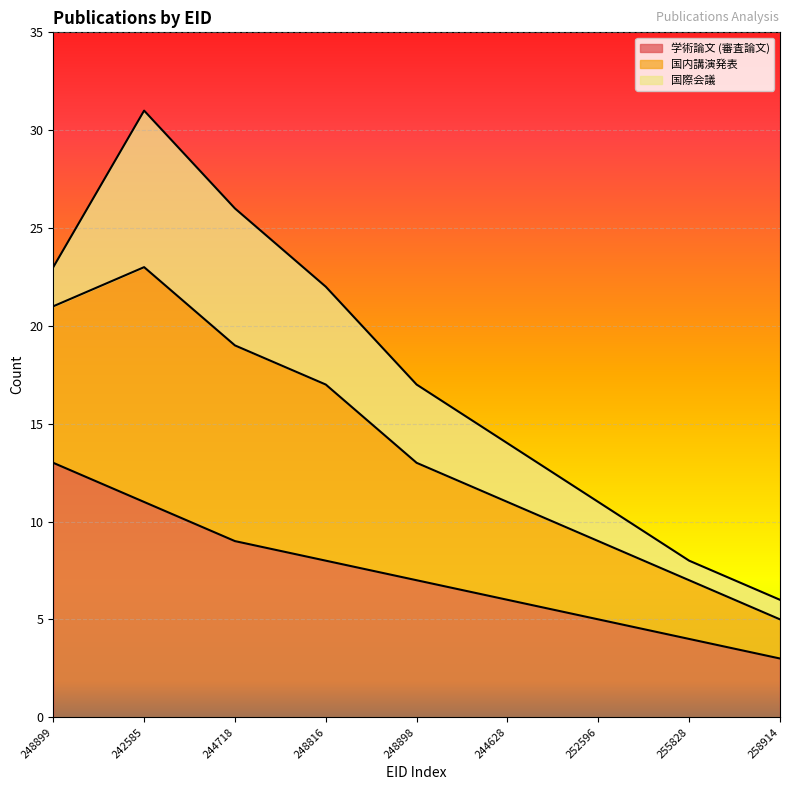

True or false: 国内講演発表 and 学術論文 (審査論文) intersect in this chart.

False